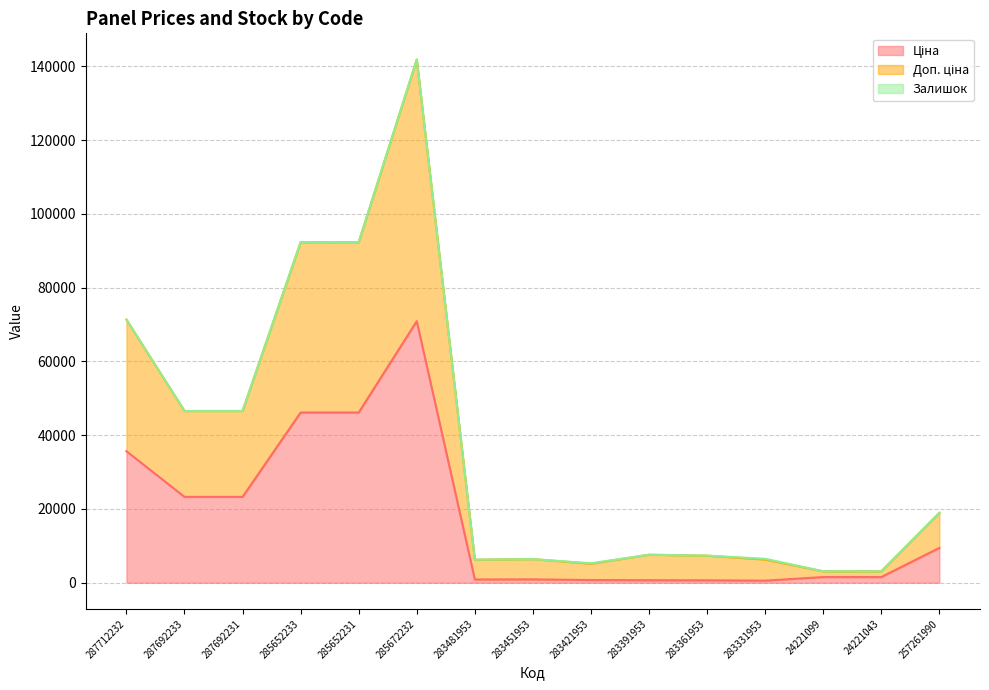

At which category is the sum across all series the highest?

285672232